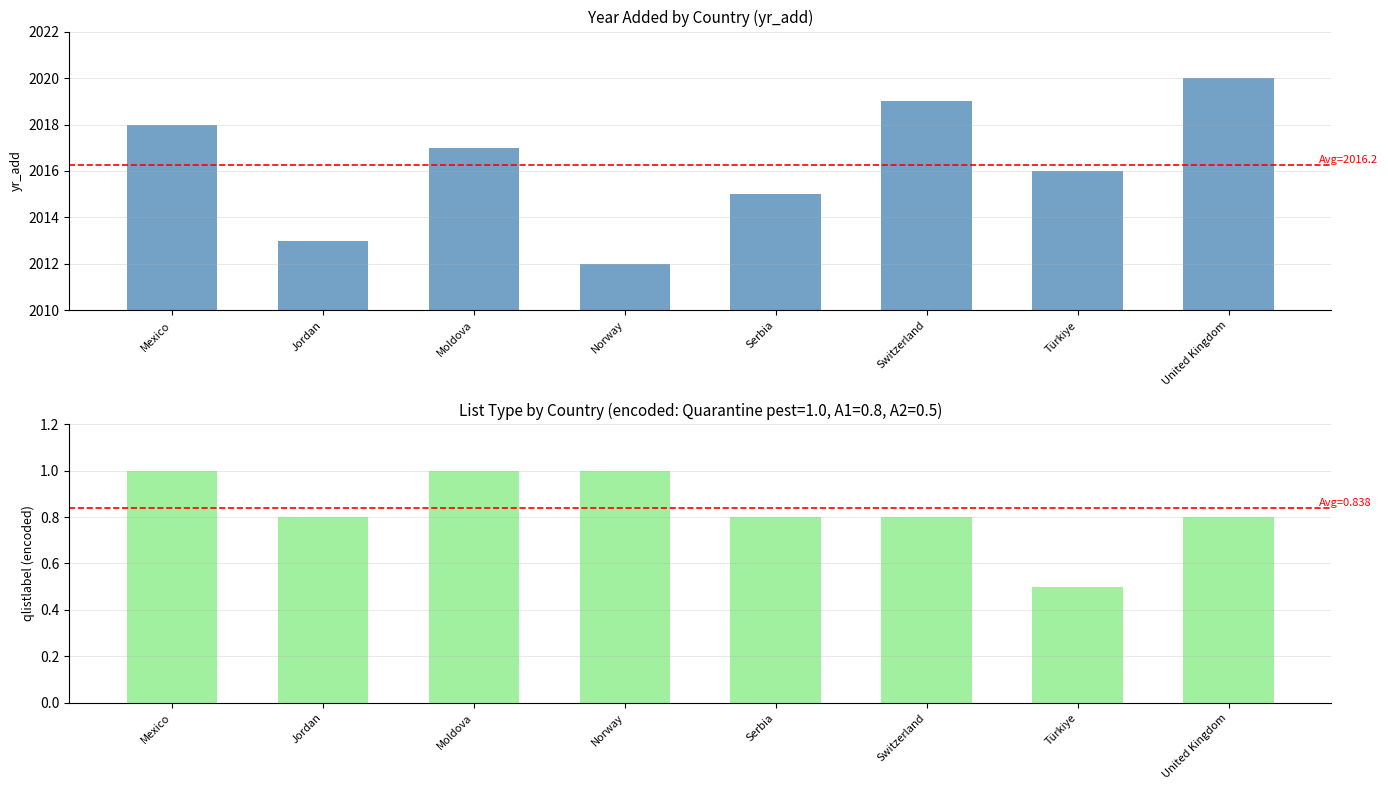

How many groups of bars are there?

8